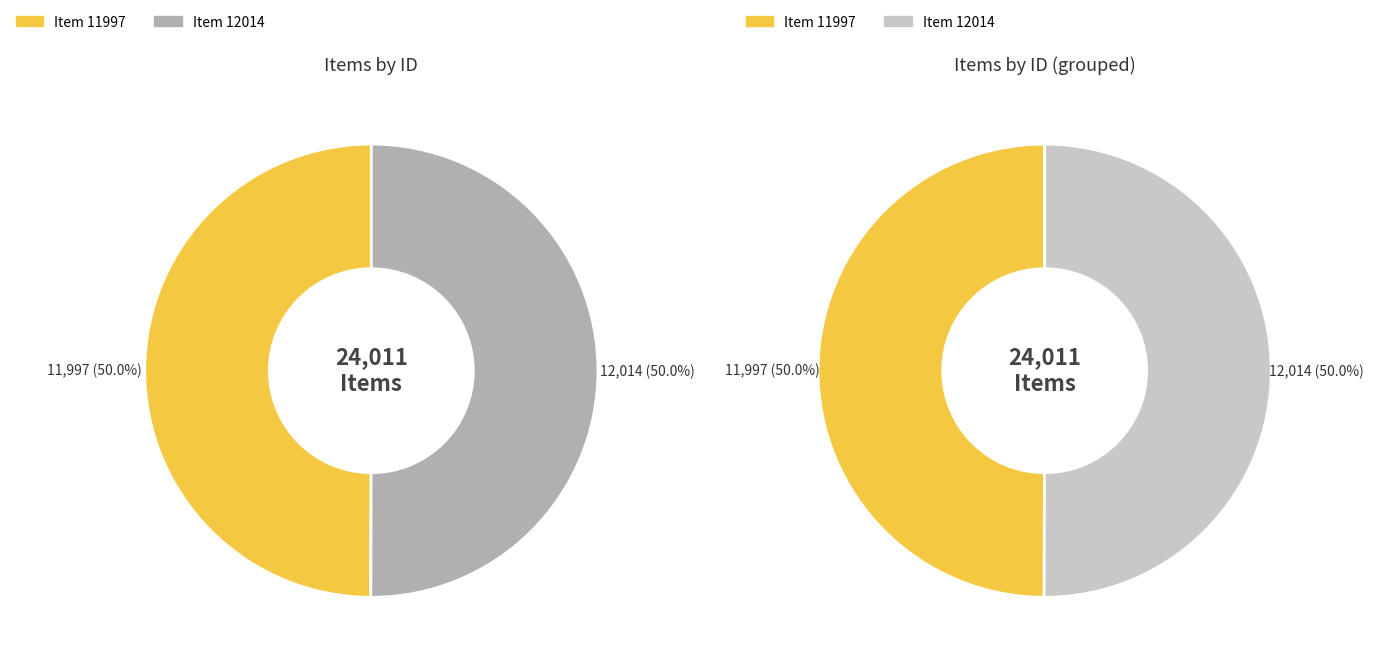

Which has a higher value, El-Khouri Family (Item 11997) or El-Khouri Family (Item 12014)?

El-Khouri Family (Item 12014)